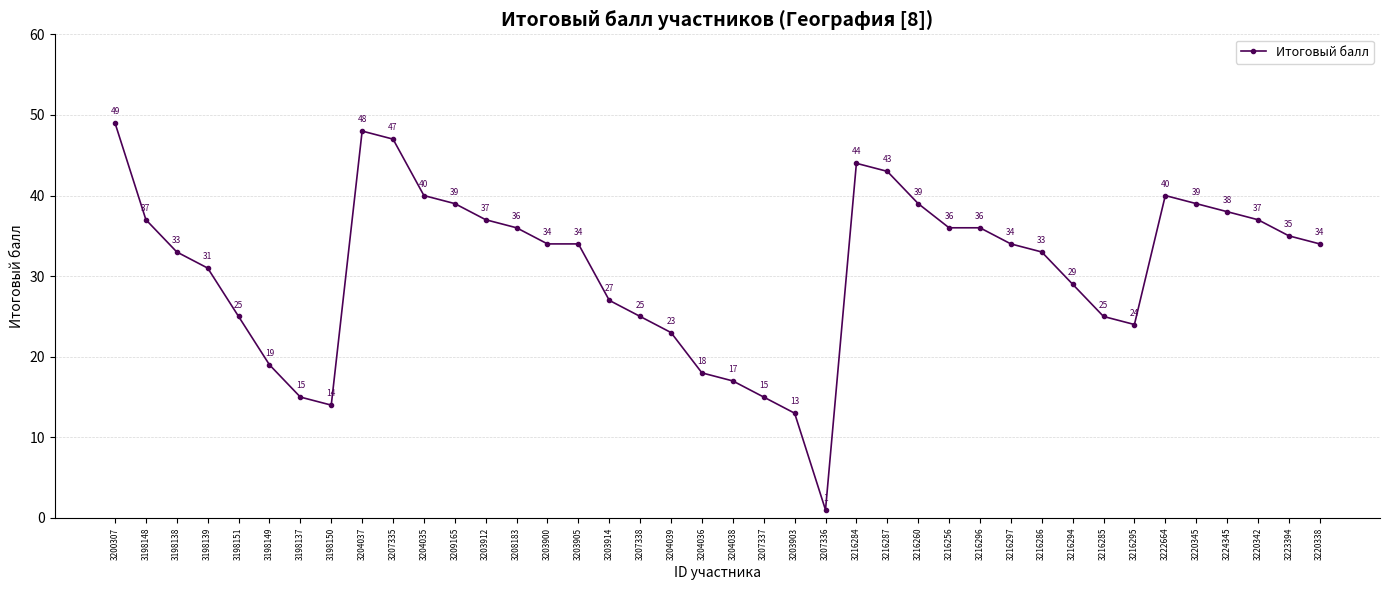

Does the chart display data point markers on the line(s)?

Yes